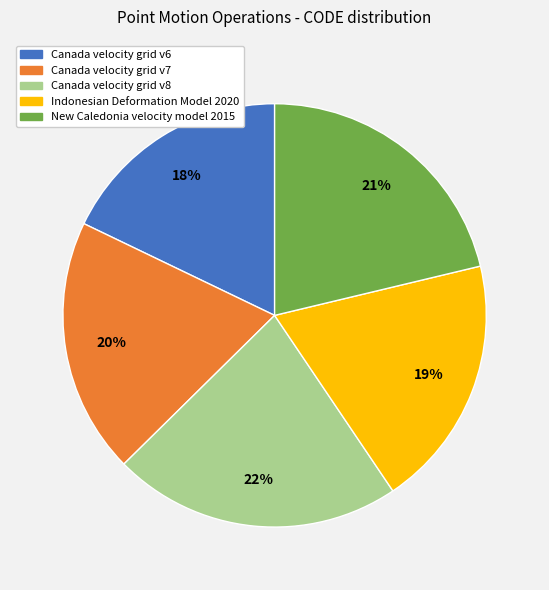

To the nearest percent, what is the average slice percentage?

20%